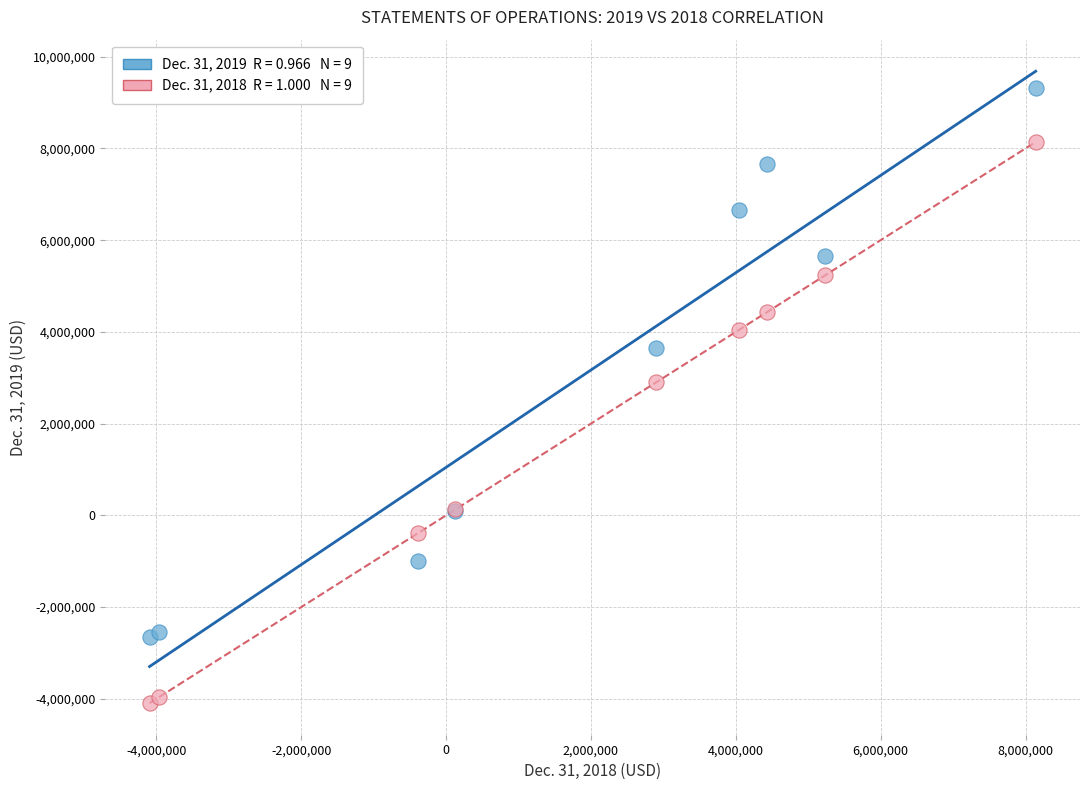

Across all series, what Y value is closest to 2611069?

2904166